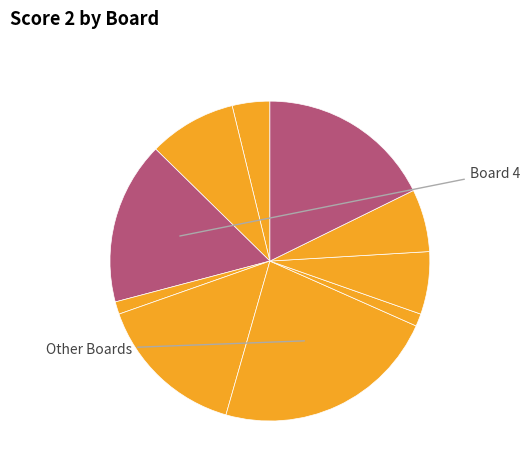

How many segments does this pie chart have?

10